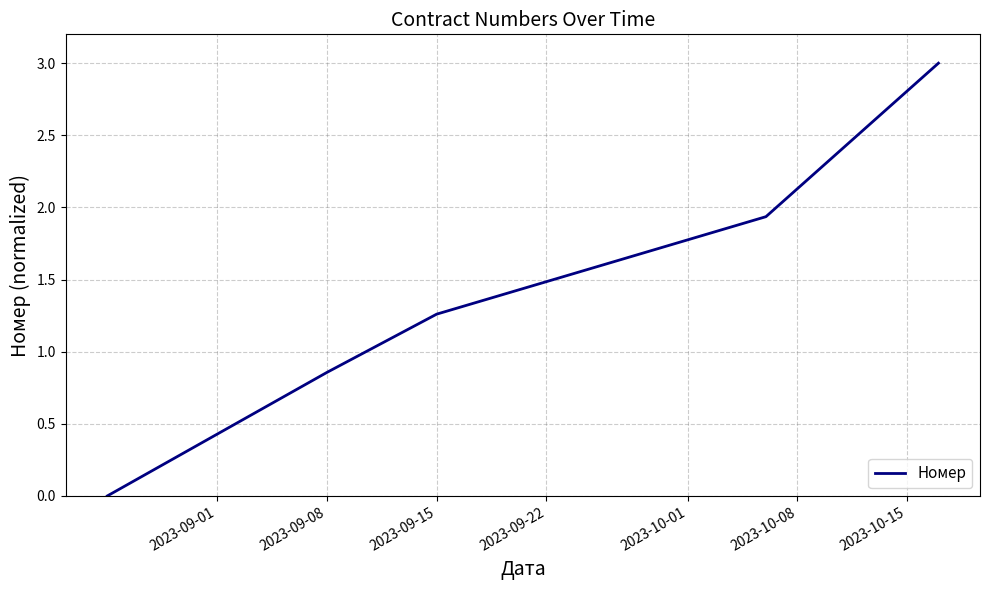

What is the average value?

1.4